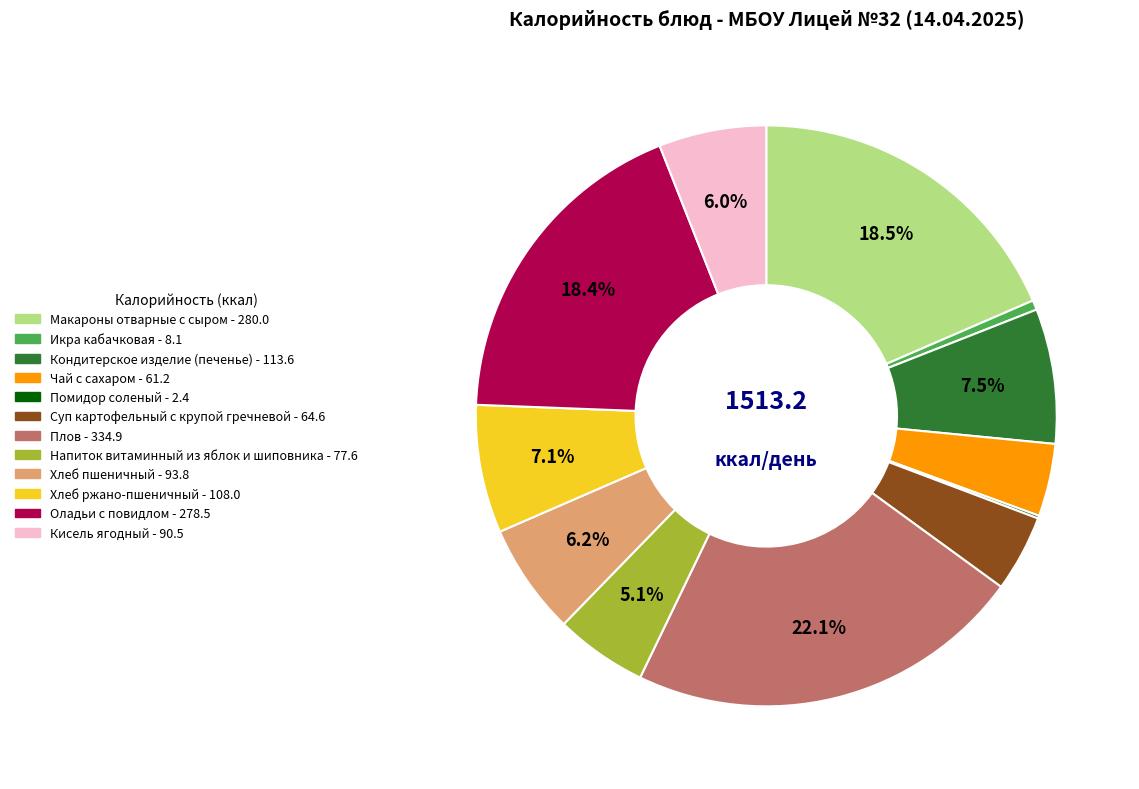

Combined, do Хлеб пшеничный and Плов account for over 50%?

No